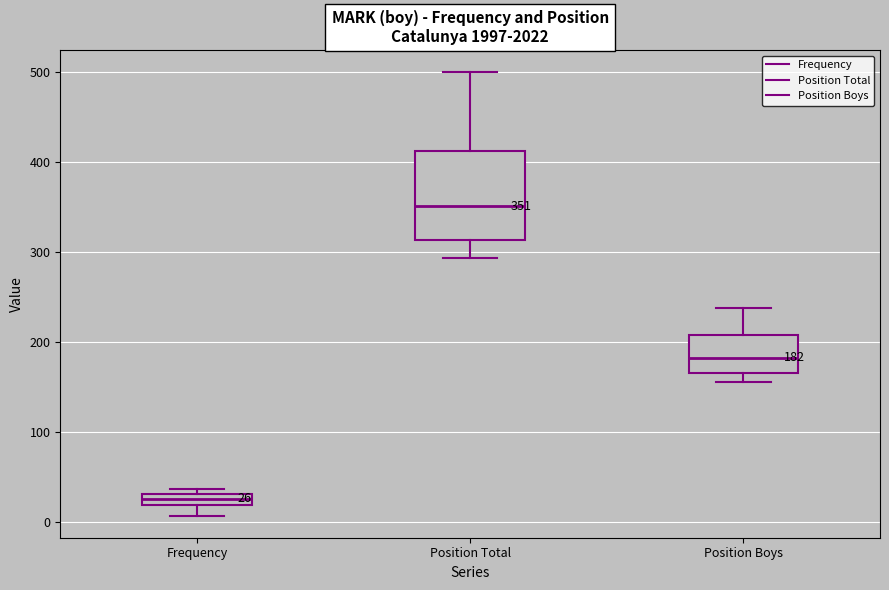

Comparing the boxes themselves (not the whiskers), which one is the tallest?

Position Total